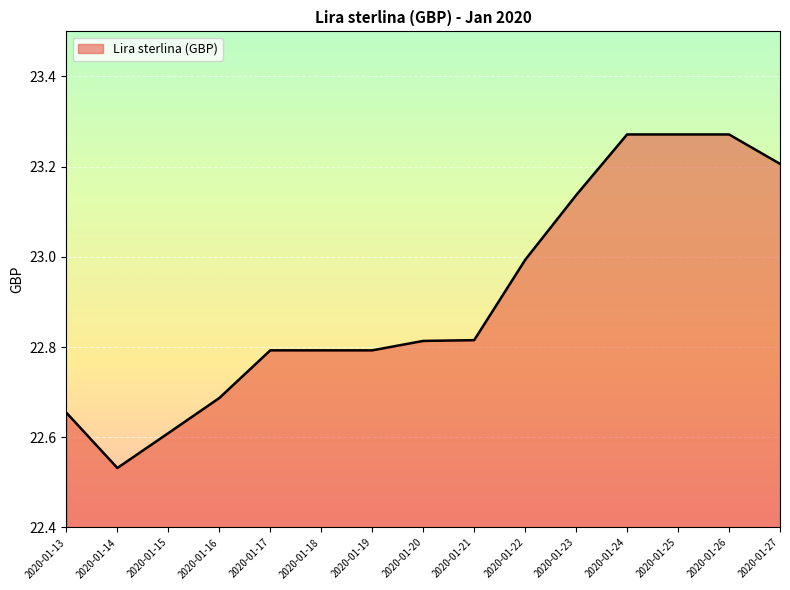

Where is the first local minimum?

2020-01-14